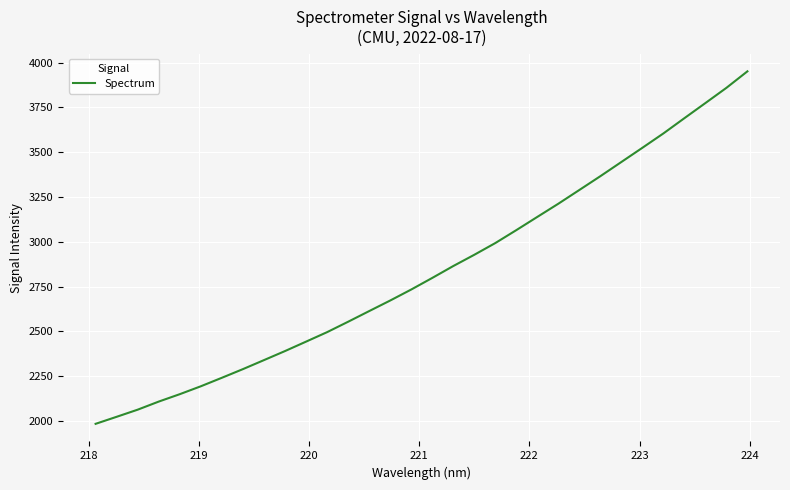

What is the greatest value displayed?

3951.6